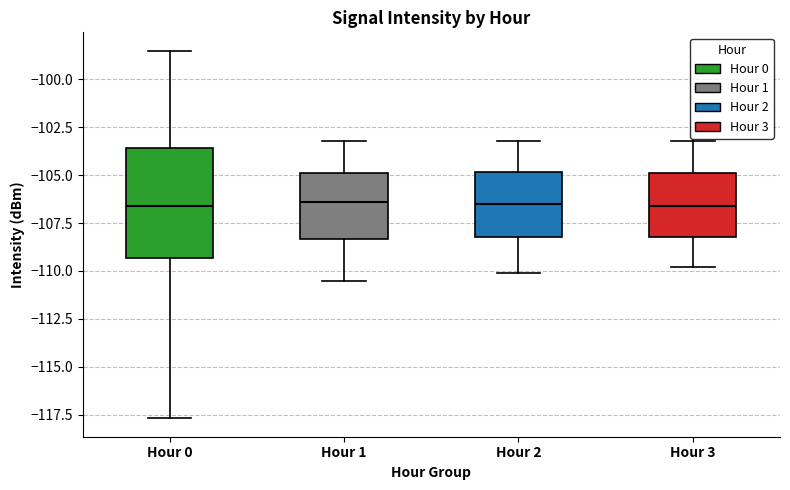

Where is the lower edge of the box for Hour 3 on the y-axis? The values are not printed on the chart, so give them approximately, as read against the axis.

-108.0